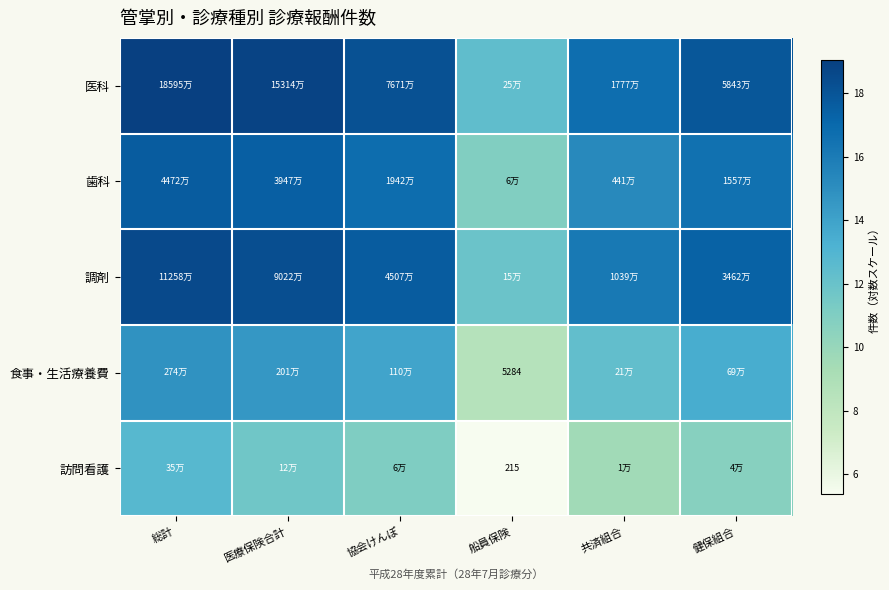

Which series has the largest total across all categories?

医科